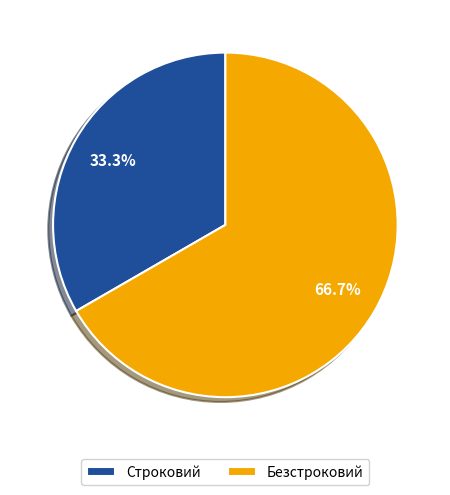

Which category has the biggest portion of the pie?

Безстроковий